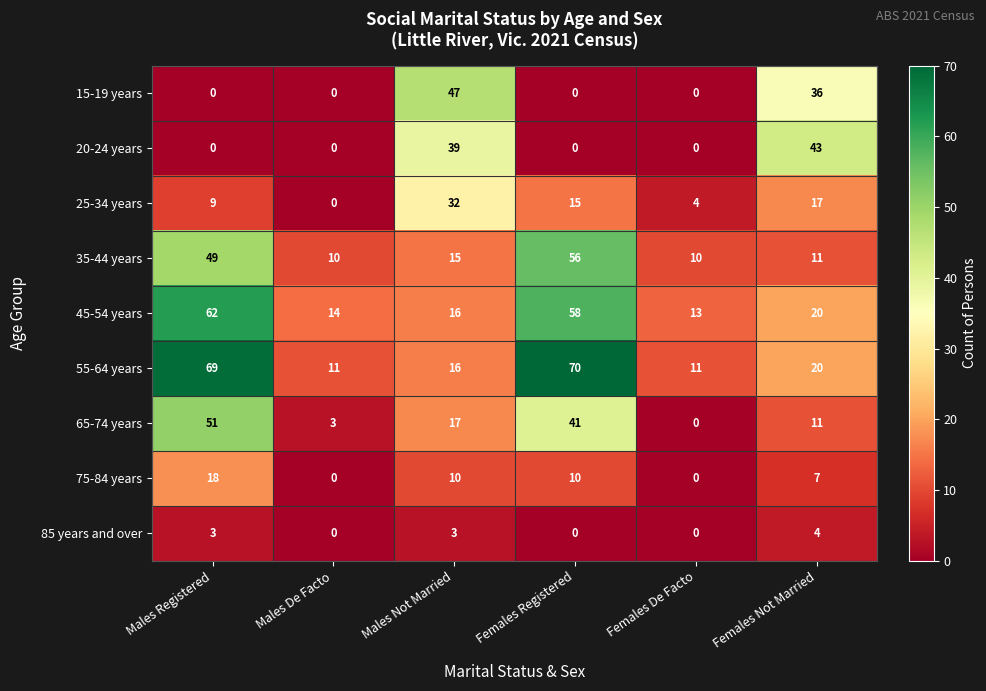

How many 85 years and over values are between 0 and 3?

5